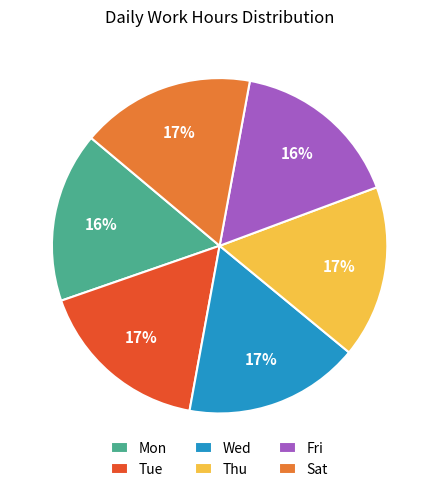

Is it true that Fri is 25% of the pie?

False